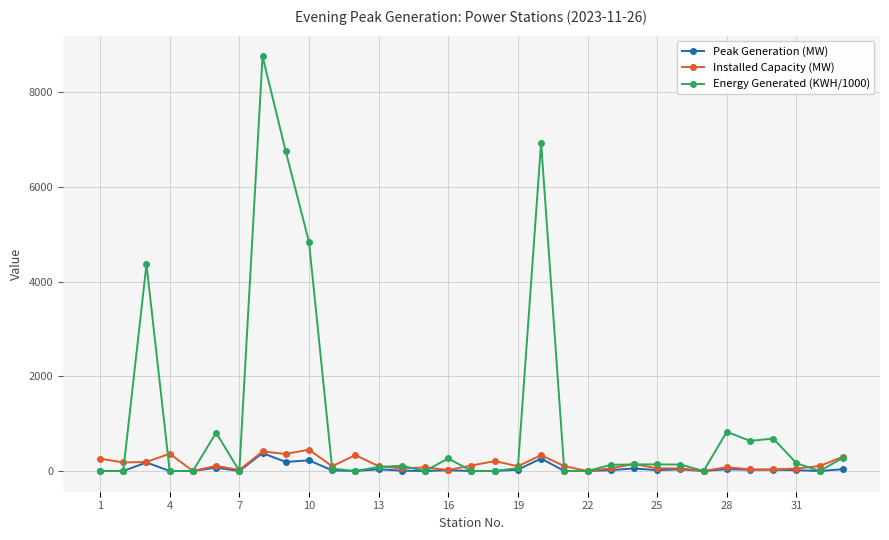

Which series has the largest total across all categories?

Energy Generated (KWH/1000)